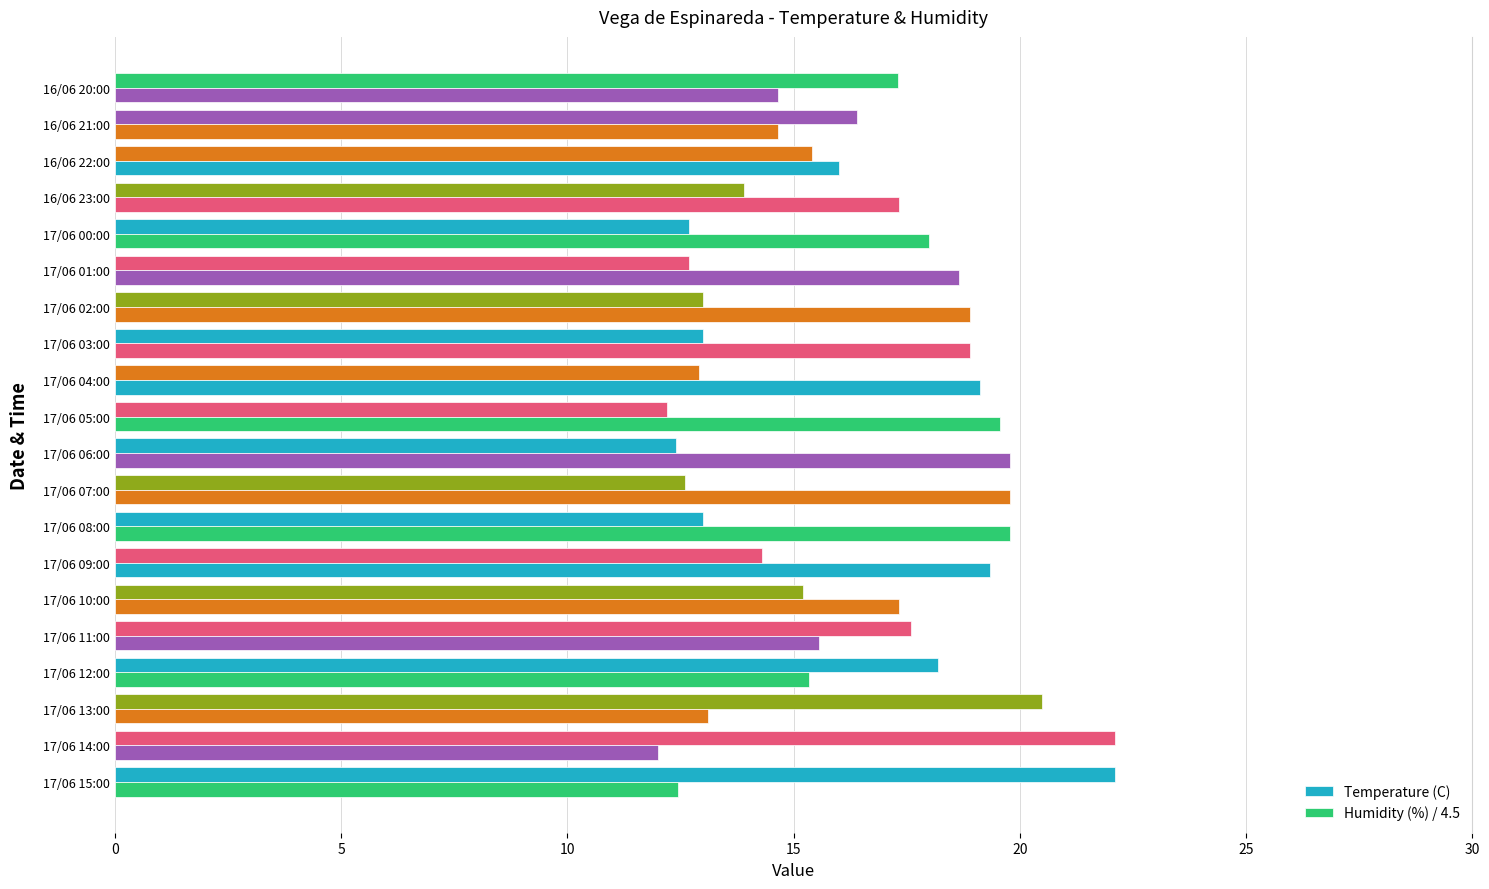

Count the number of categories in the chart.

20